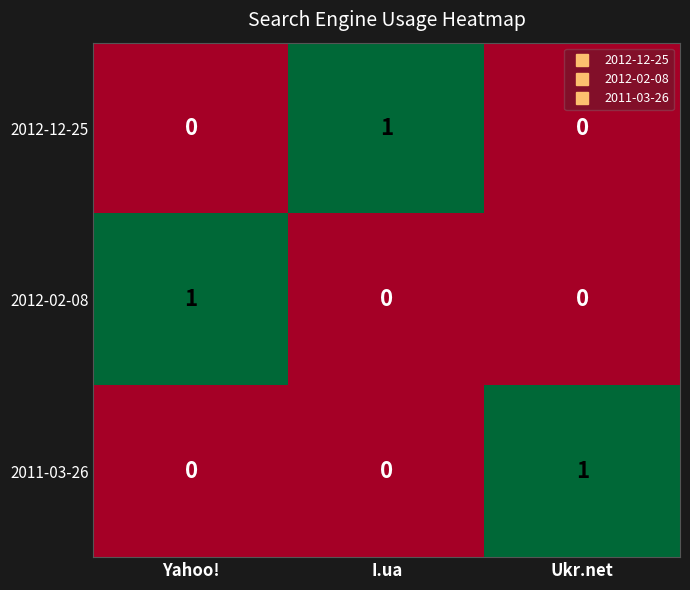

Count the 2011-03-26 values in the range 0 to 1.

3